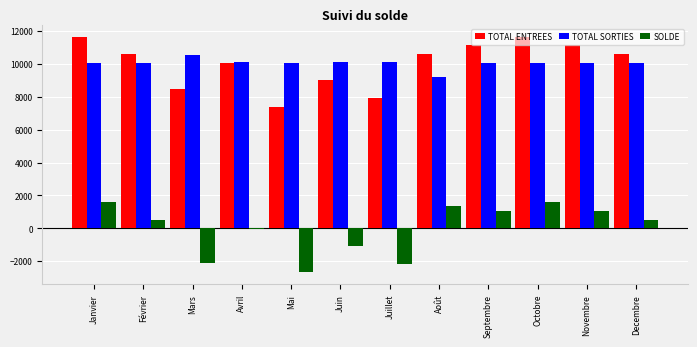

What is the total value across all series at Août?

21194.0